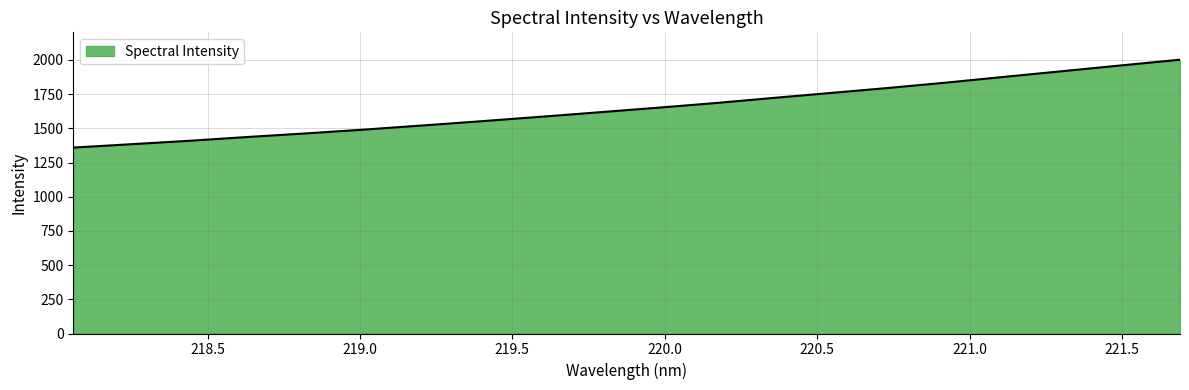

What is the minimum value shown in the chart?

1359.4